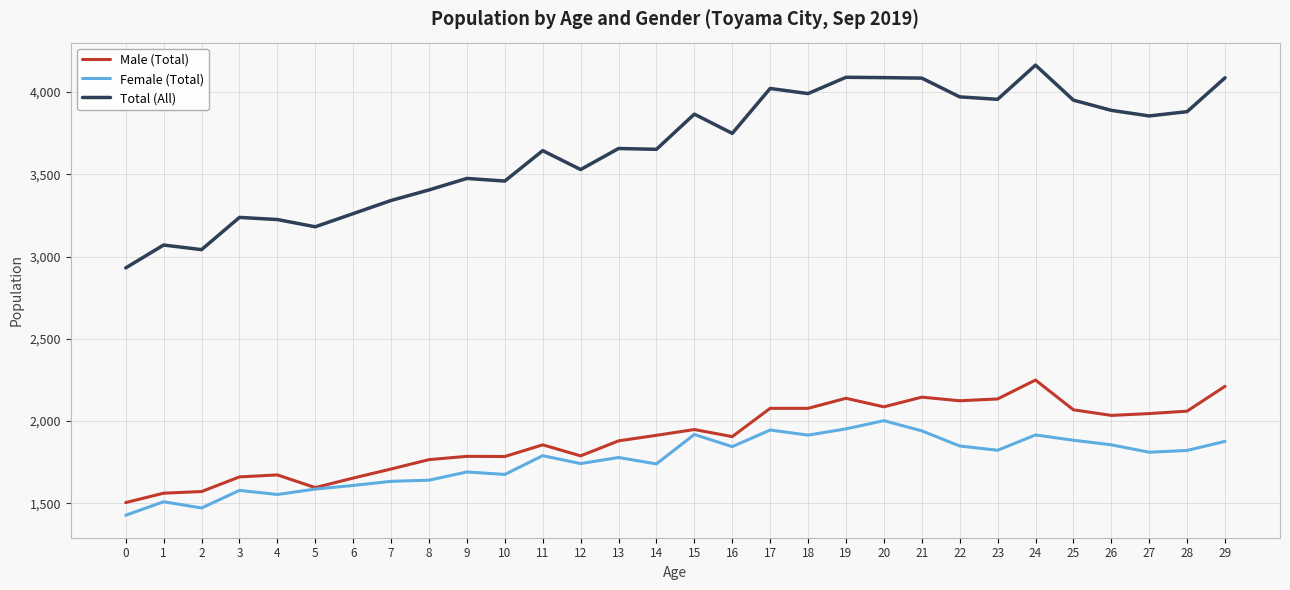

The value of Male (Total) at 11 is 2973. True or false?

False